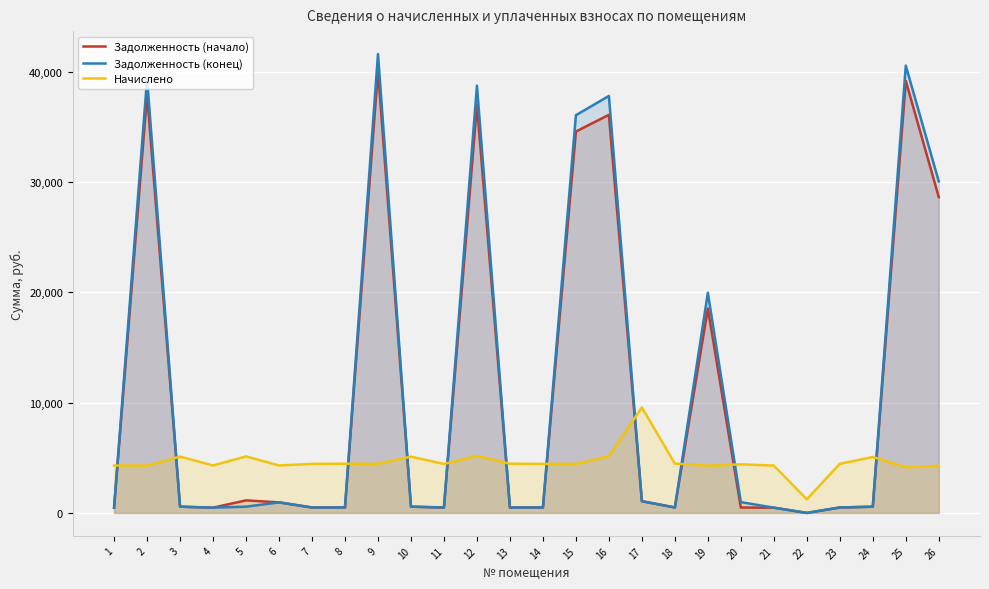

What are all the series names shown in the legend?

Задолженность (начало), Задолженность (конец), Начислено